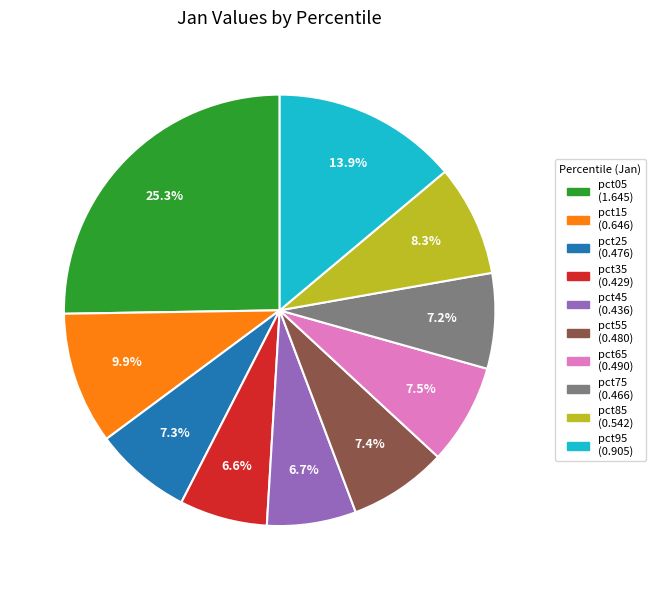

To the nearest percent, what is the average slice percentage?

10%